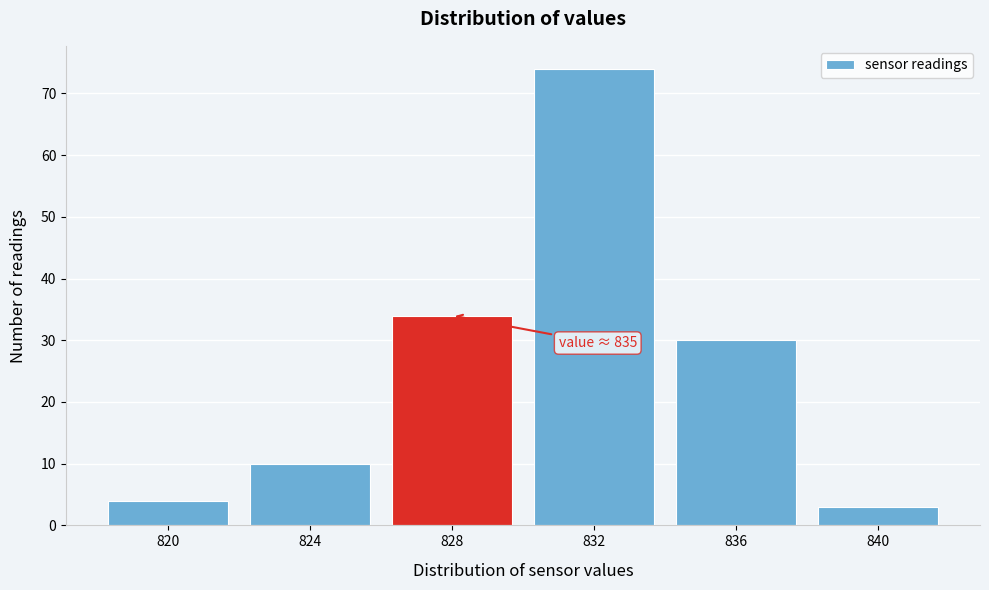

Reading left to right, what are all the values shown in this chart?

820=4	824=10	828=34	832=74	836=30	840=3